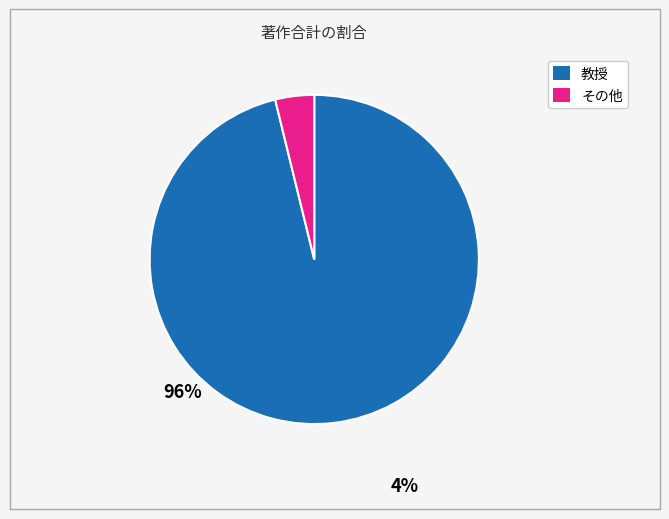

Is there a majority slice in this chart?

Yes